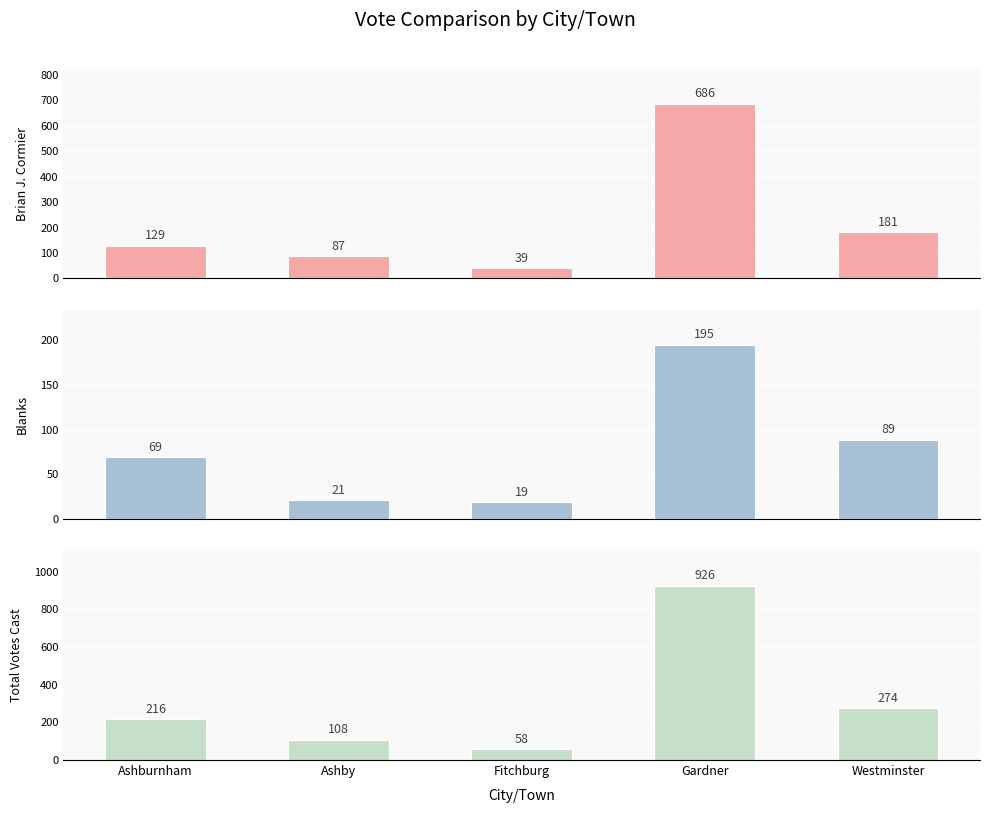

What is the total value across all series at Fitchburg?

116